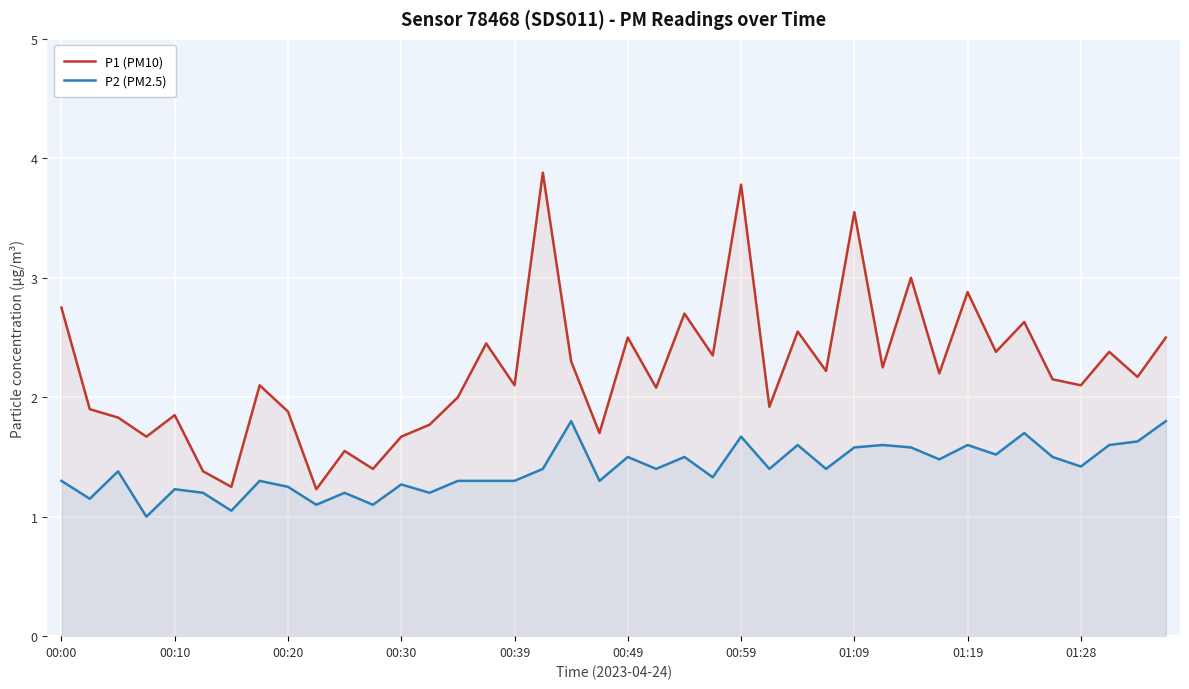

What is the difference between the second highest and minimum values in the P2 (PM2.5) series?

0.8